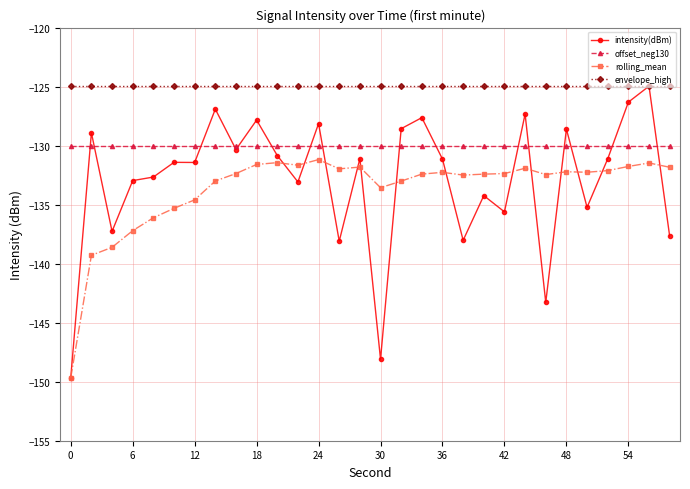

How many lines are shown in the chart?

4